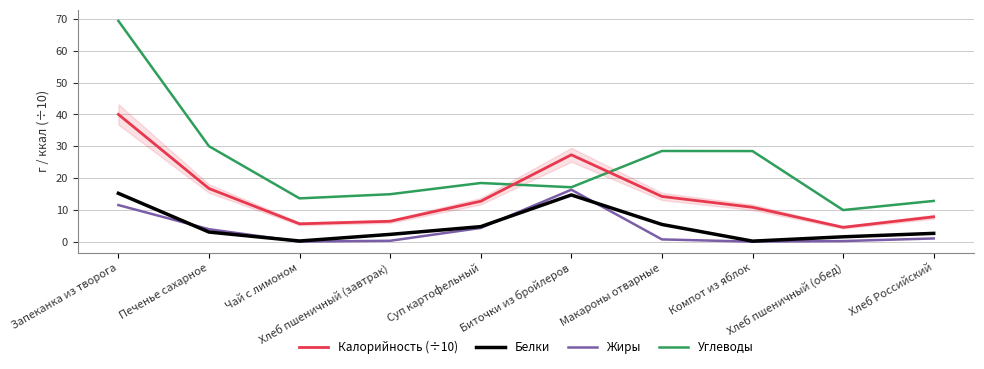

How many interior local peaks does the Жиры series have?

1